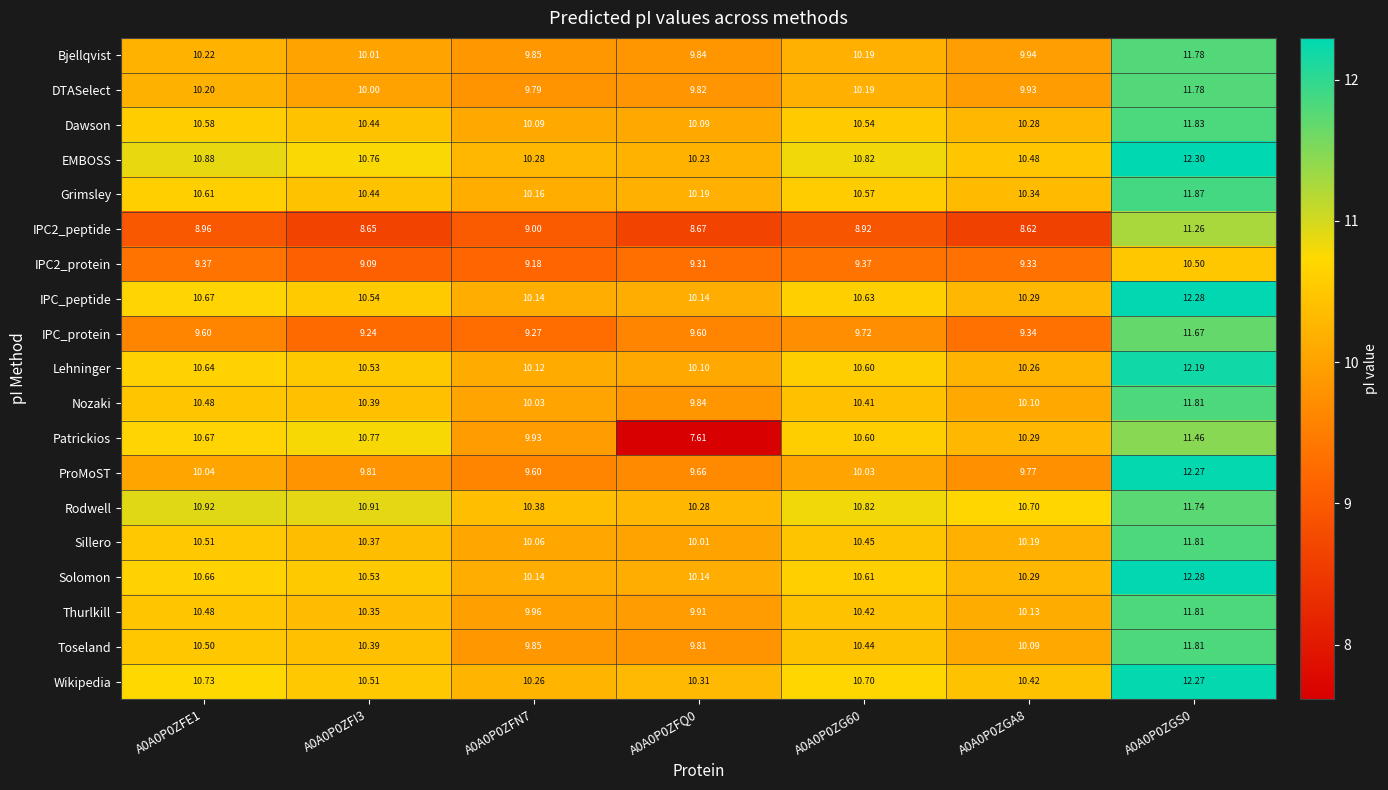

At how many categories does at least one series exceed 11?

1